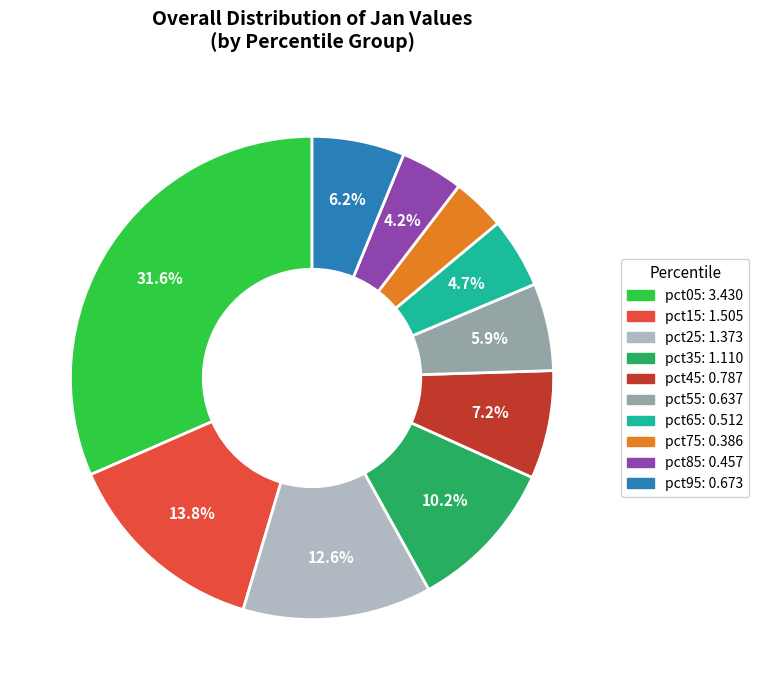

To the nearest percent, what percentage of the pie is pct75?

4%